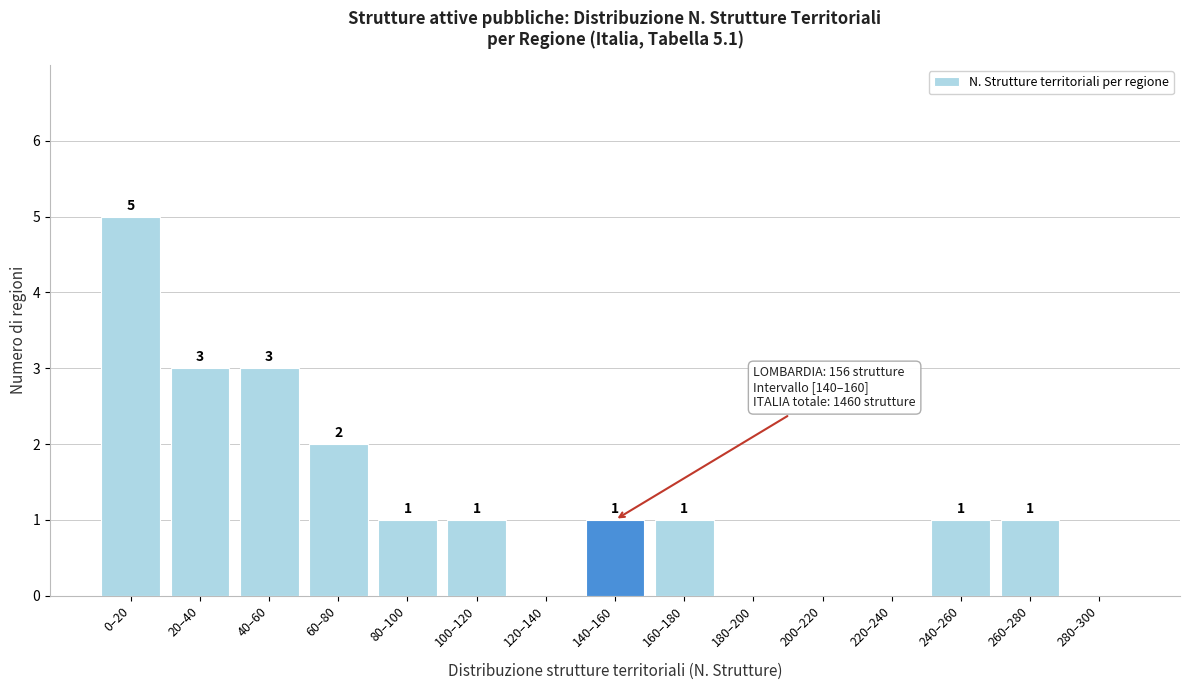

Reading left to right, list all the values displayed in this chart.

0–20=5	20–40=3	40–60=3	60–80=2	80–100=1	100–120=1	120–140=0	140–160=1	160–180=1	180–200=0	200–220=0	220–240=0	240–260=1	260–280=1	280–300=0